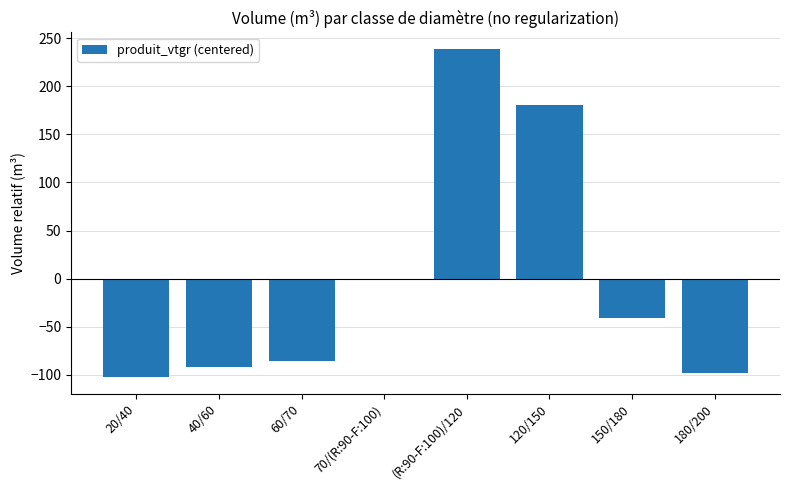

Which category has the highest value across all series?

(R:90-F:100)/120